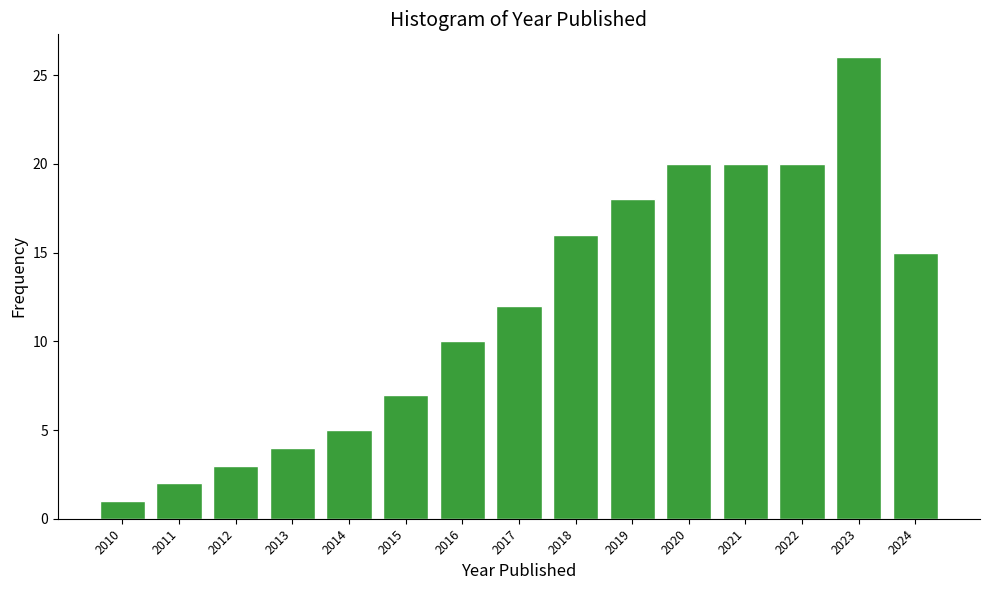

Reading left to right, list all the values displayed in this chart.

2010=1	2011=2	2012=3	2013=4	2014=5	2015=7	2016=10	2017=12	2018=16	2019=18	2020=20	2021=20	2022=20	2023=26	2024=15